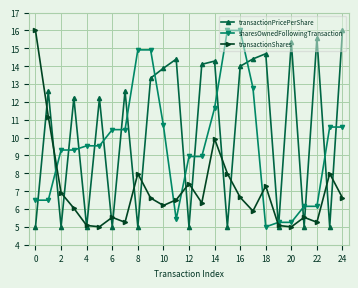

Is this an area chart (filled region under the line)?

No